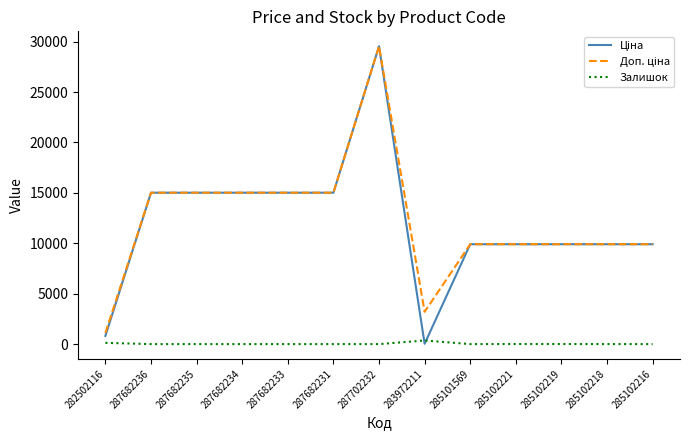

Which category has the highest value across all series?

287702232